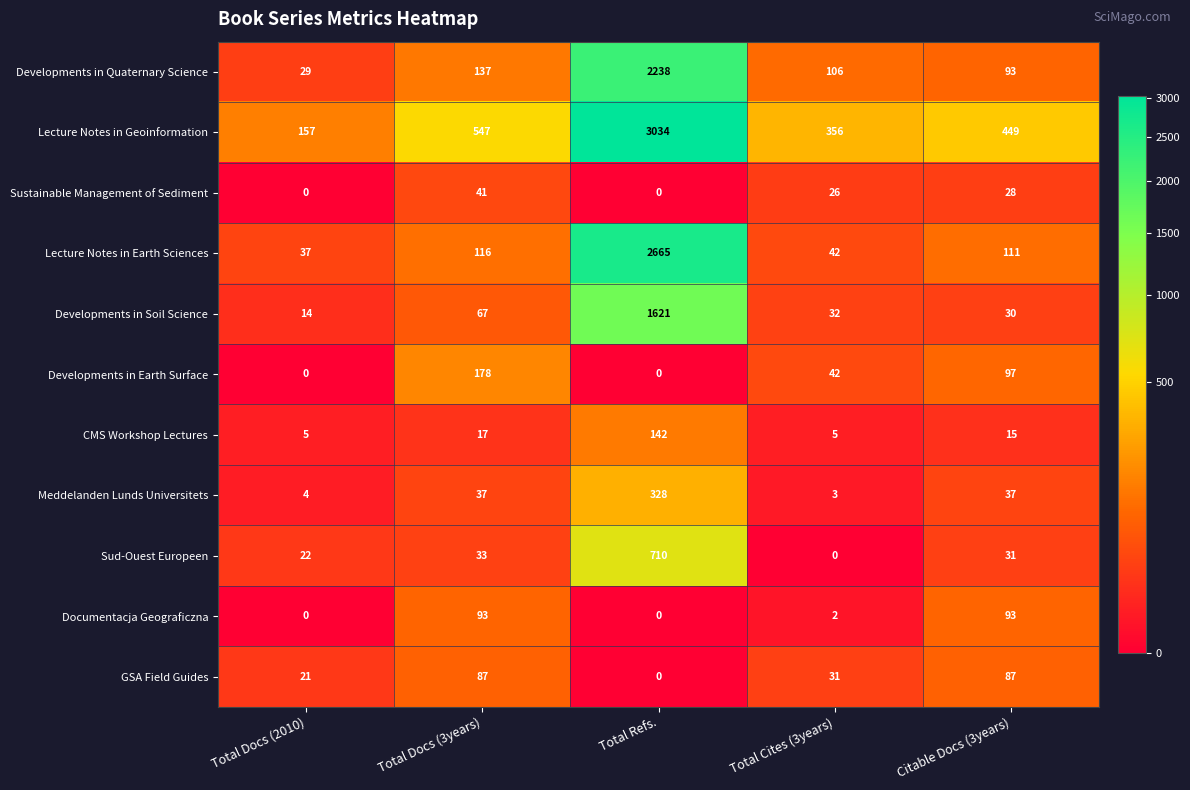

Is it true that Developments in Earth Surface equals 24 at Citable Docs (3years)?

False